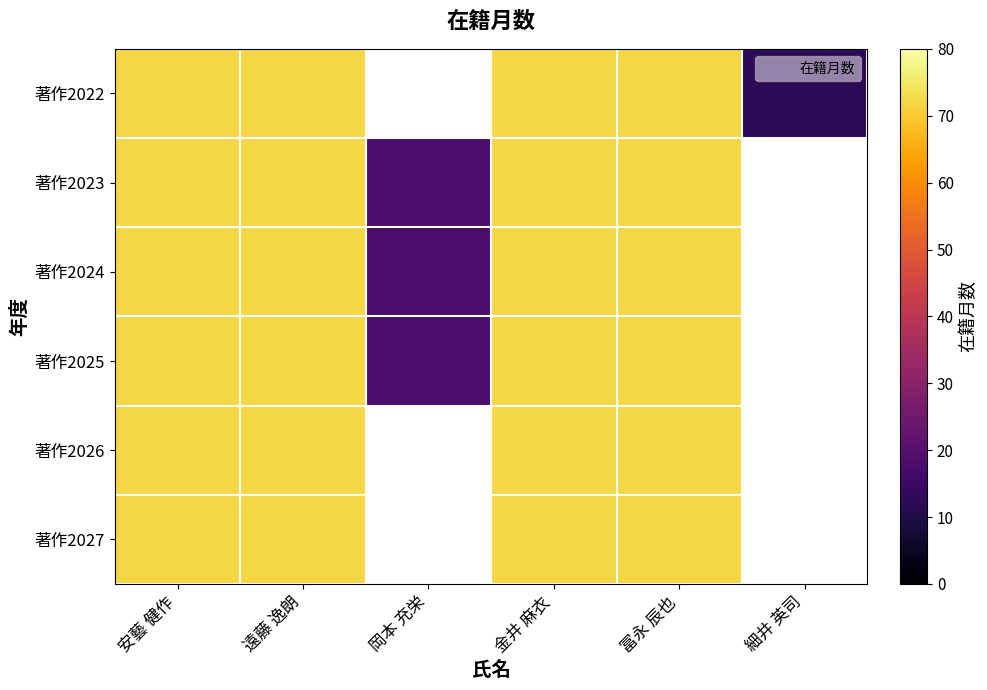

At 遠藤 逸朗, list the series in order from smallest to largest.

著作2022, 著作2023, 著作2024, 著作2025, 著作2026, 著作2027